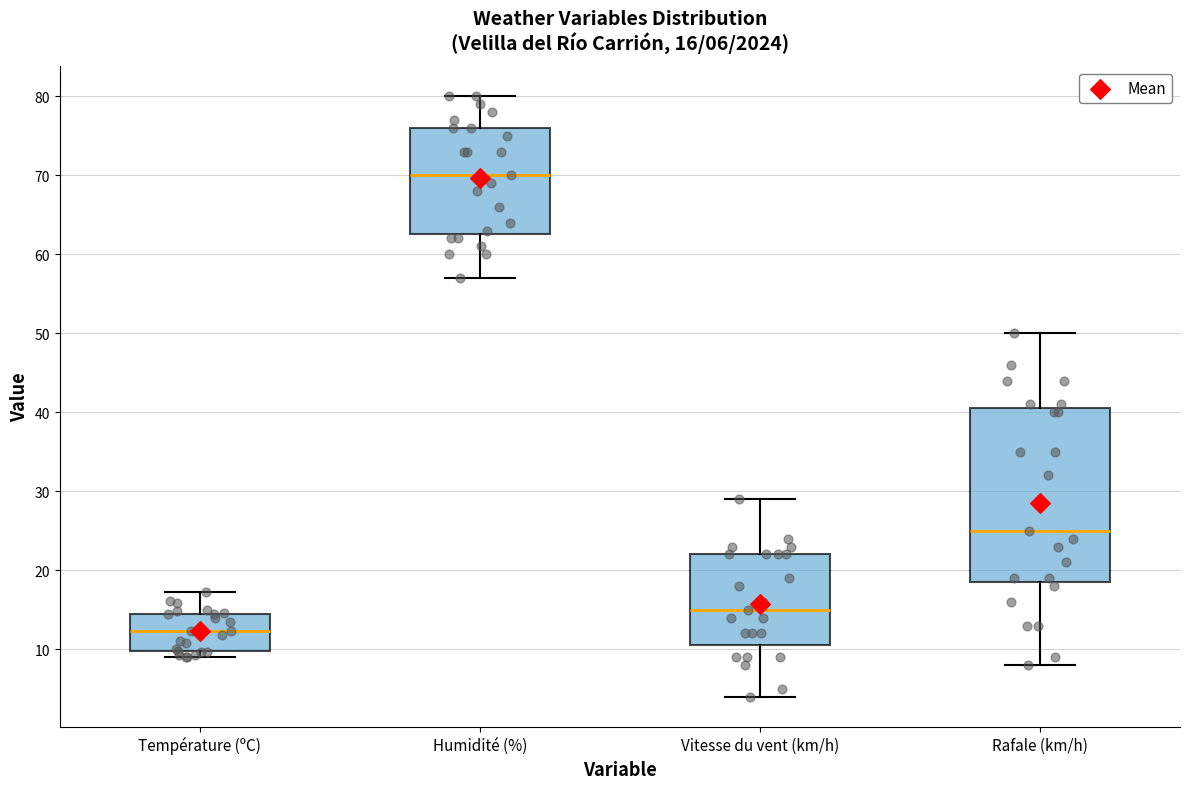

Which box is the tallest, from its lower edge to its upper edge?

Rafale (km/h)